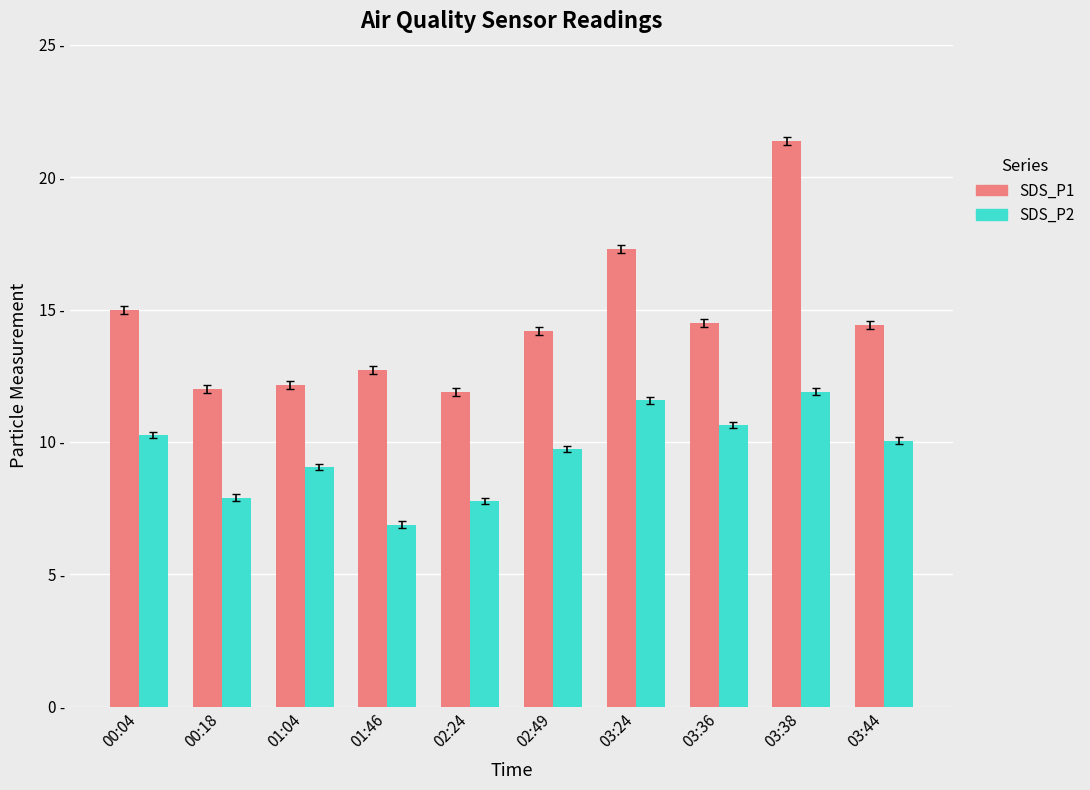

At which label is SDS_P1 closest to 16?

00:04